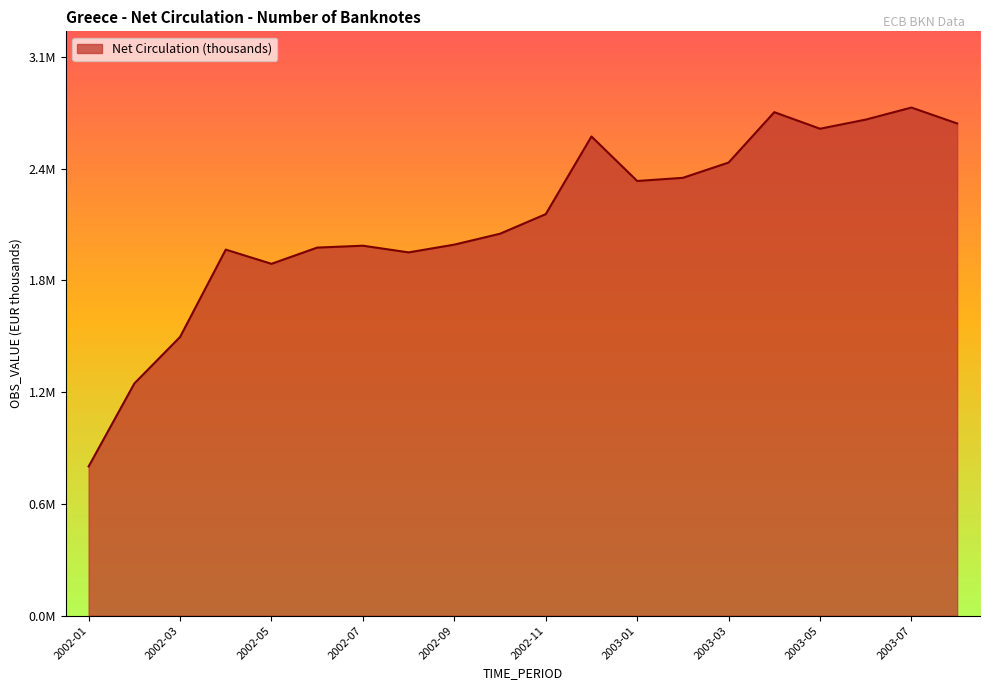

Reading right to left, transcribe all the data shown in this chart.

2688220.0	2775066.3	2709203.8	2659444.6	2749858.0	2474693.1	2391263.8	2374062.8	2617111.3	2192916.6	2085932.3	2026424.8	1984057.0	2020524.9	2010198.8	1921580.3	1999213.7	1522177.4	1268192.4	814876.4